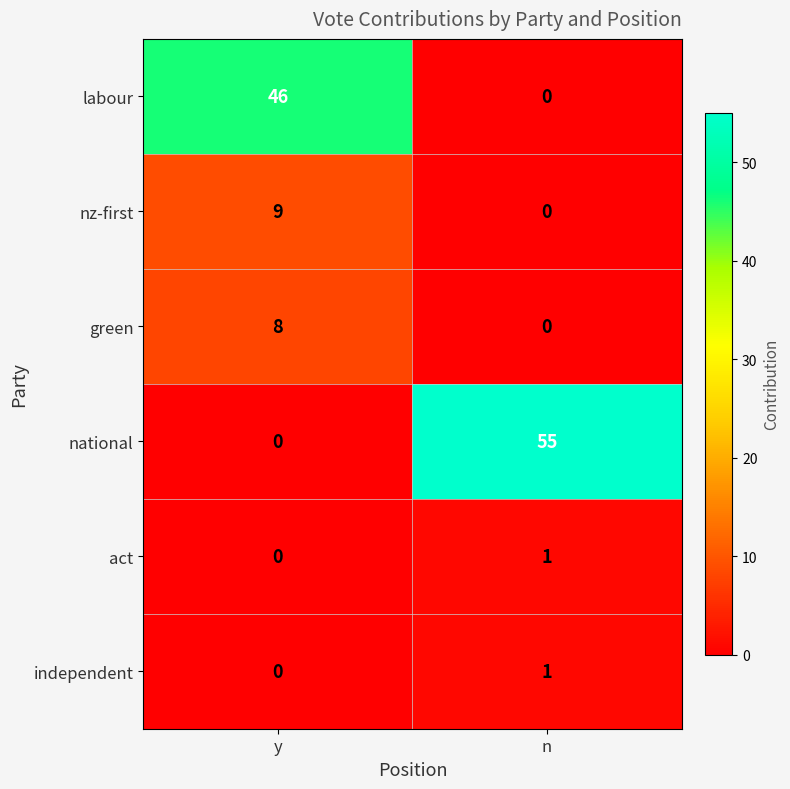

What is the difference between the highest and lowest values at n?

55